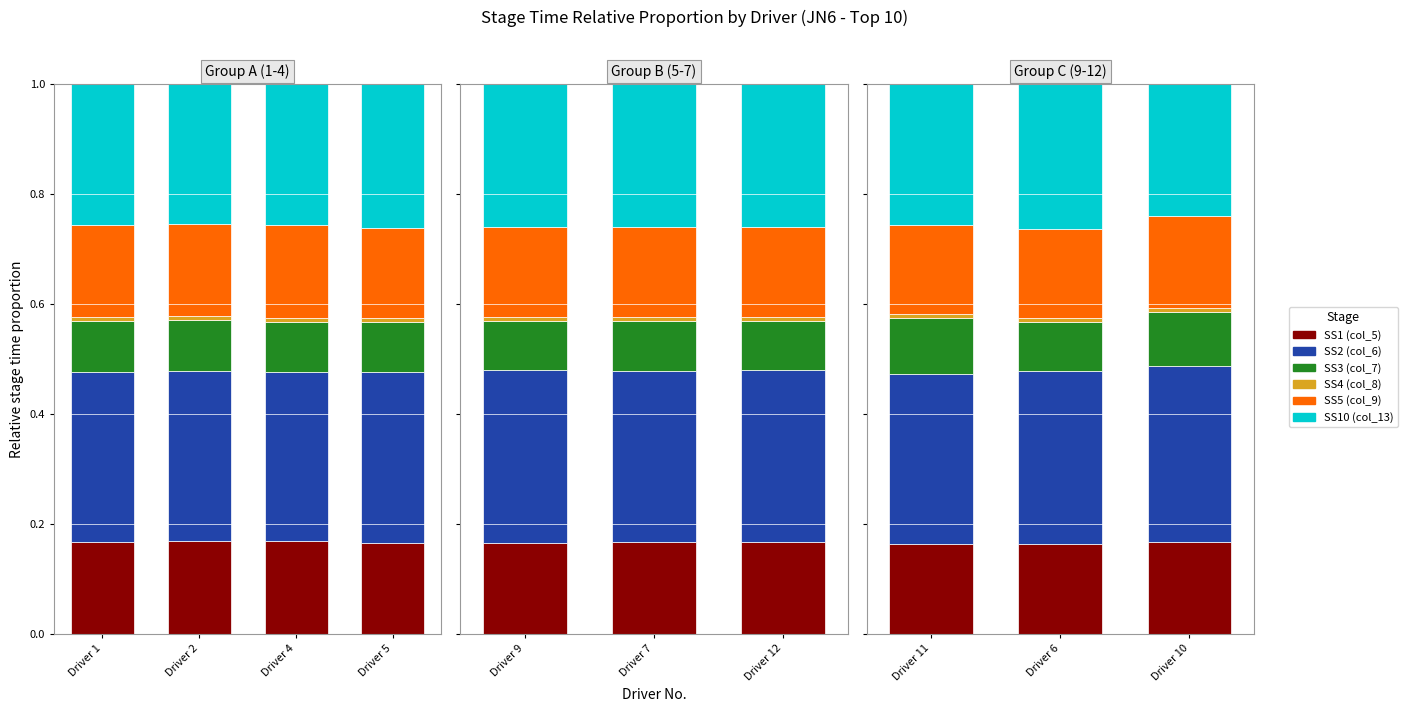

Which series changed the most between Driver 2 and Driver 4?

SS10 (col_13)